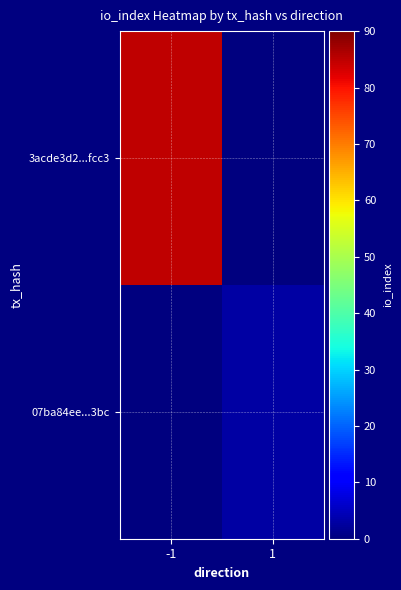

How many categories are shown in the chart?

2